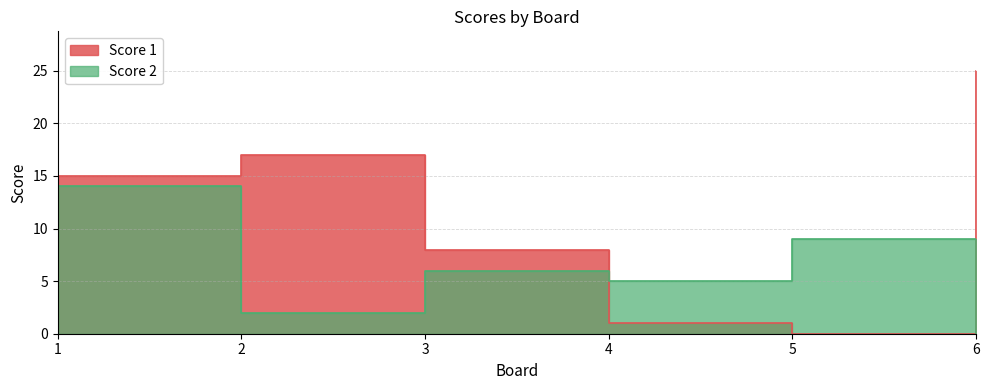

What is the sum of all Score 2 values?

36